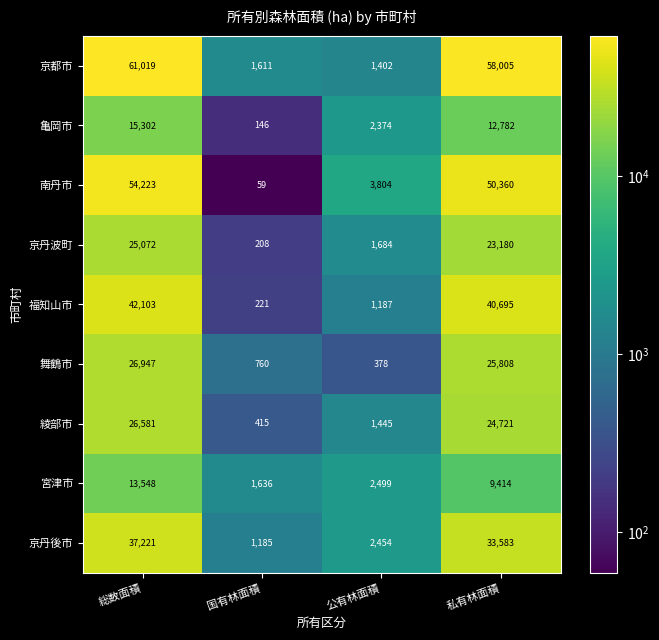

Between 総数面積 and 国有林面積, which series saw the biggest shift?

京都市